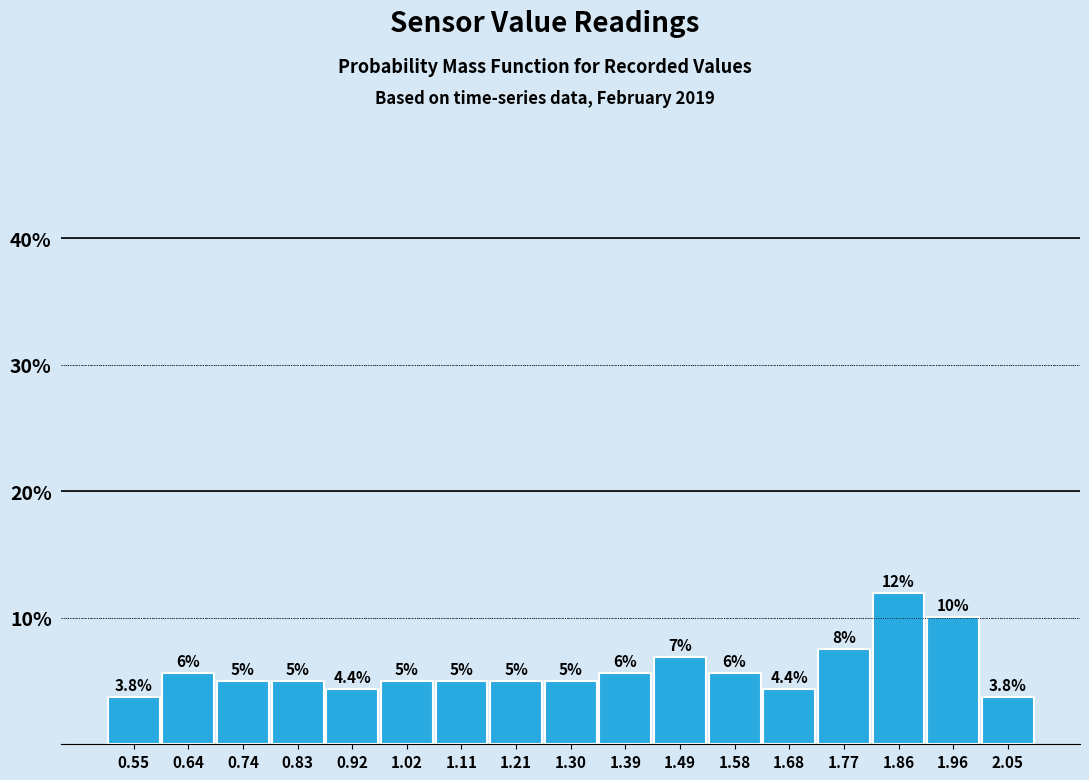

Over which range of the x-axis is the bar tallest?

1.82 to 1.91